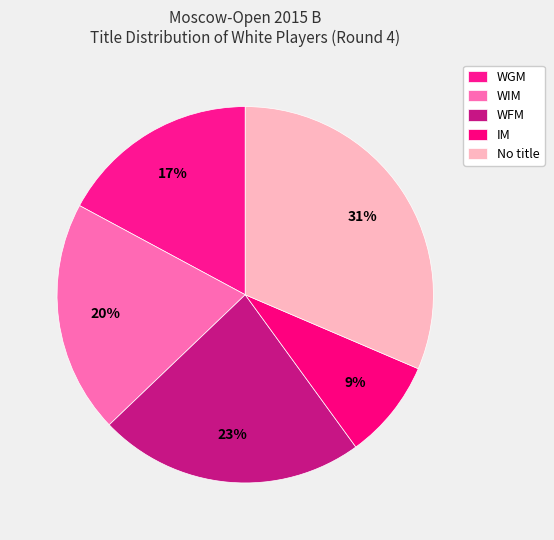

Is it true that IM is 1% of the pie?

False